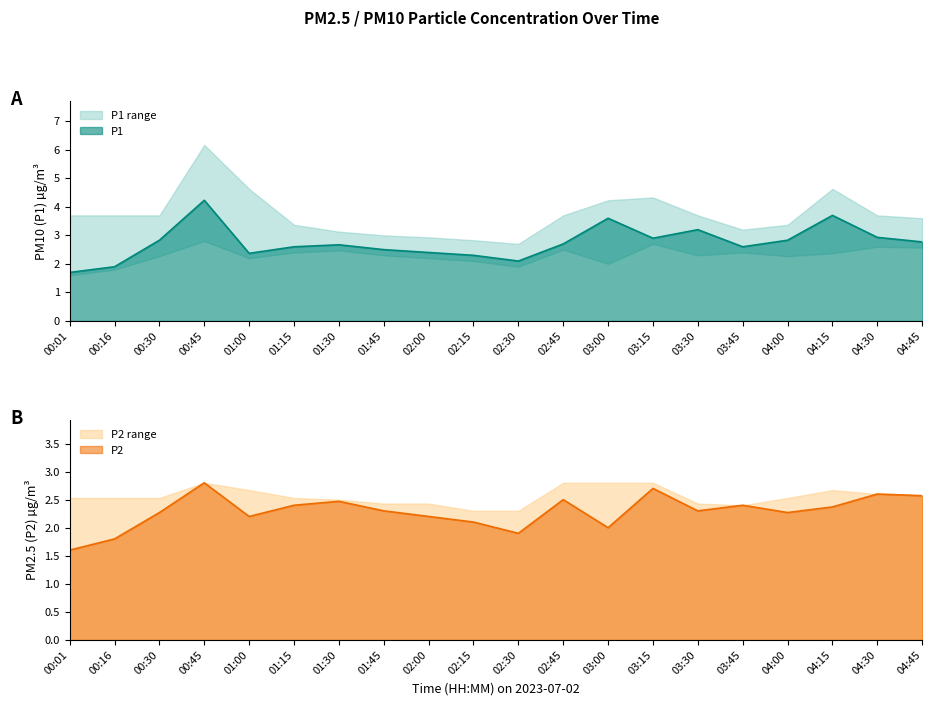

True or false: P2 has a value of 1.4 at 00:45.

False